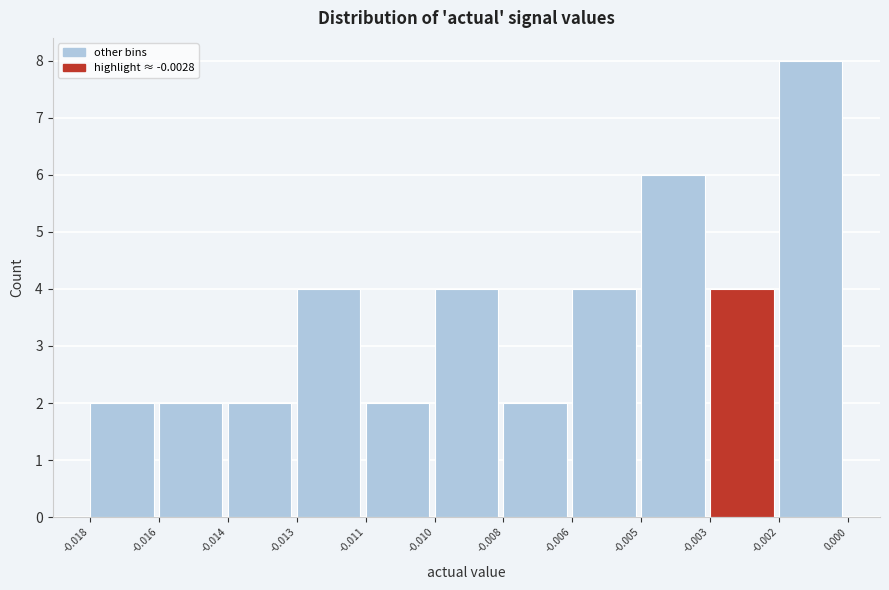

Reading left to right, extract all data points from this chart.

2	2	2	4	2	4	2	4	6	4	8